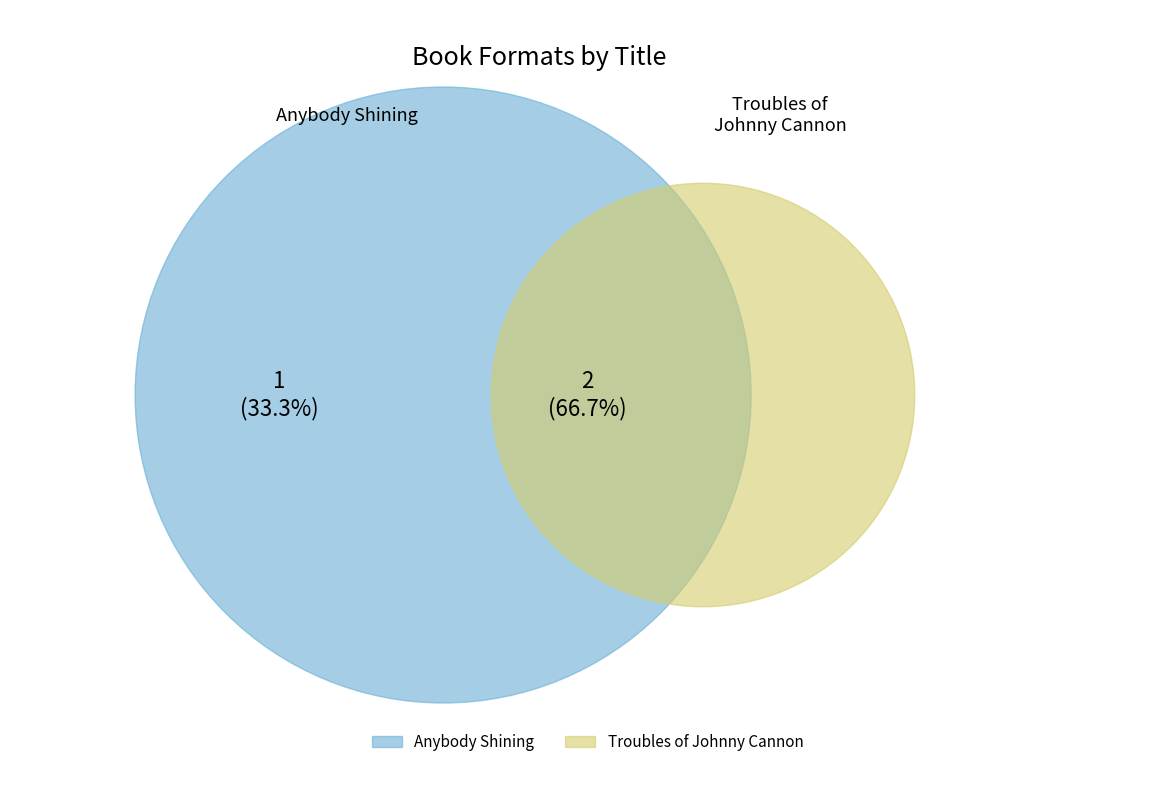

Count the number of slices in the pie.

3